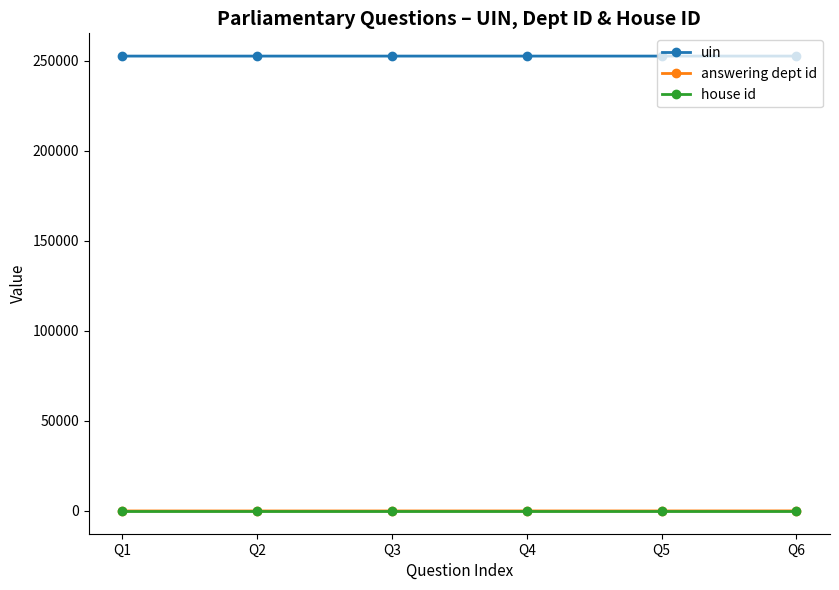

True or false: house id has more than 2 points higher than both neighbors.

False